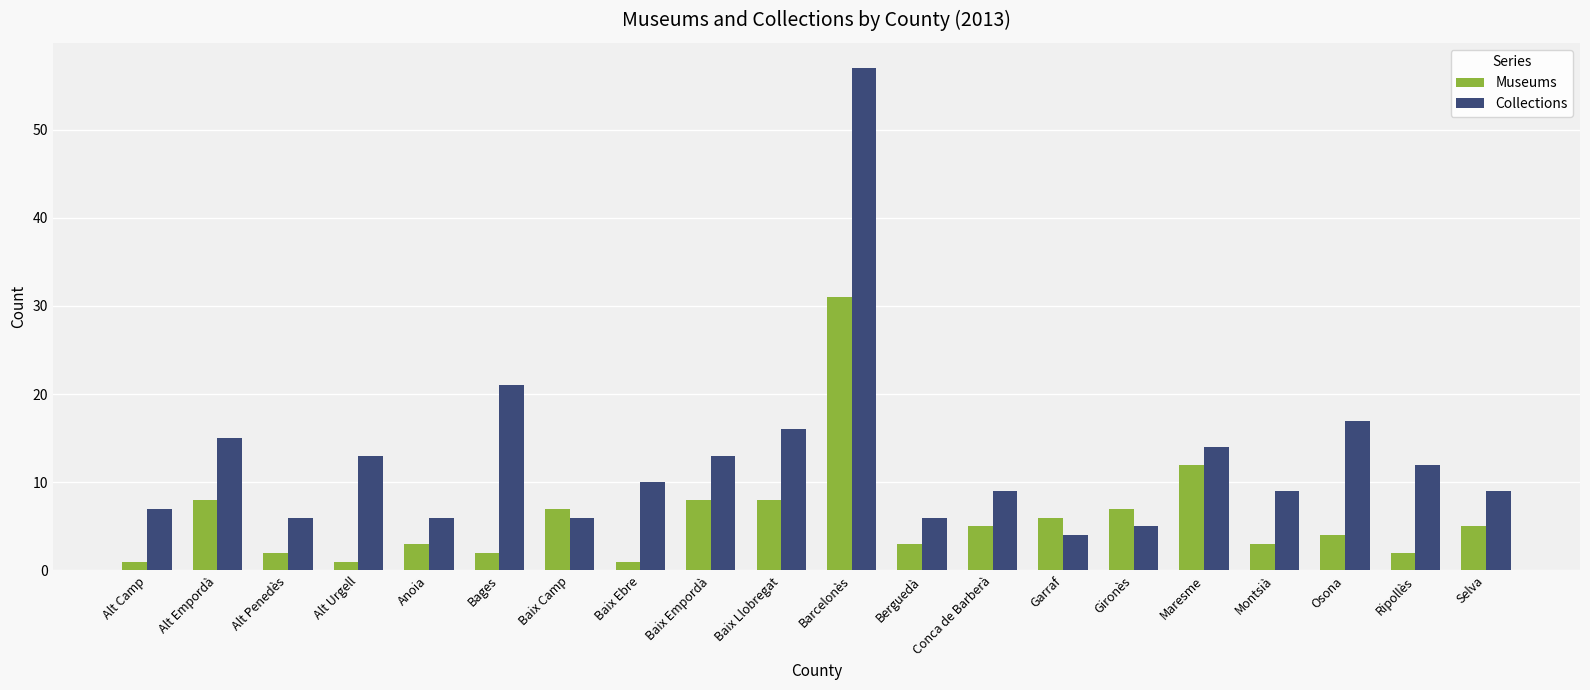

True or false: Collections has a value of 13 at Conca de Barberà.

False